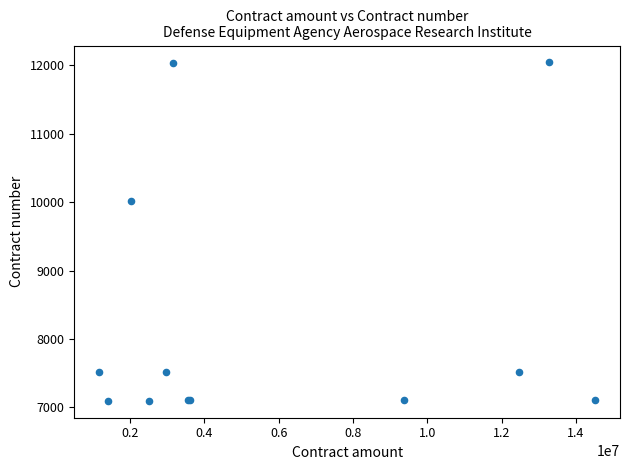

What Y value in the scatter plot is closest to 9570?

10023